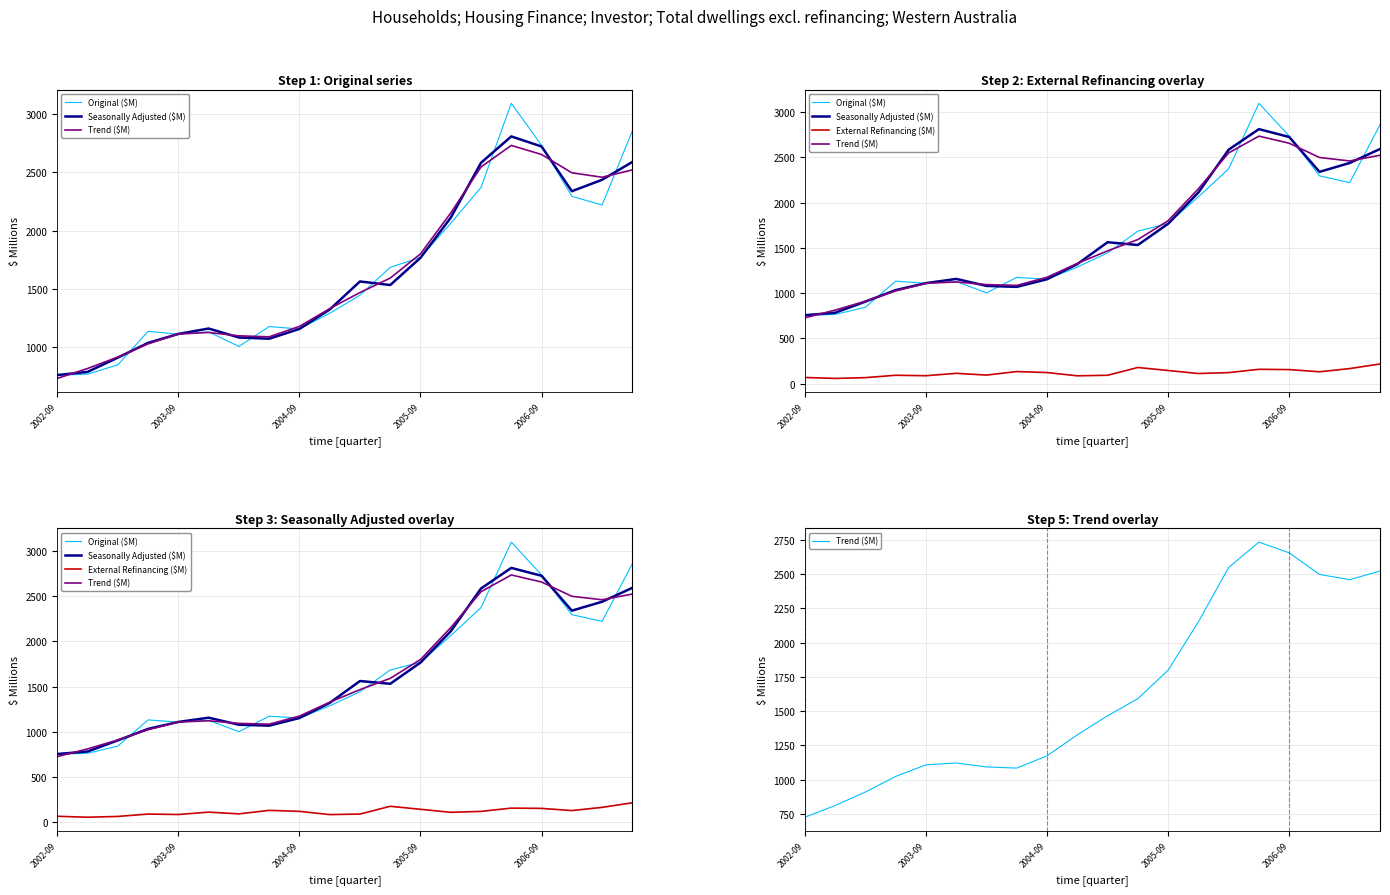

Reading right to left, what are all the values shown in this chart?

Original ($M): 2858.0	2220.0	2294.7	2733.5	3095.5	2372.2	2062.7	1769.0	1683.7	1443.6	1287.7	1152.6	1173.5	1002.4	1127.8	1107.7	1132.5	843.6	764.2	753.3
Seasonally Adjusted ($M): 2590.8	2437.0	2338.6	2723.7	2810.6	2583.7	2111.0	1765.6	1531.1	1561.7	1320.2	1153.1	1068.7	1079.4	1156.6	1109.9	1033.2	906.2	783.1	756.0
Trend ($M): 2522.3	2459.1	2497.2	2654.9	2733.0	2547.9	2151.7	1799.1	1591.0	1466.5	1327.7	1174.7	1085.2	1093.7	1122.7	1108.9	1024.5	910.9	812.3	727.0
External Refinancing ($M): 217.3	166.7	131.2	155.3	158.5	122.2	111.9	145.3	178.5	92.7	86.8	122.6	133.6	94.8	114.1	87.7	92.8	66.5	57.9	68.3